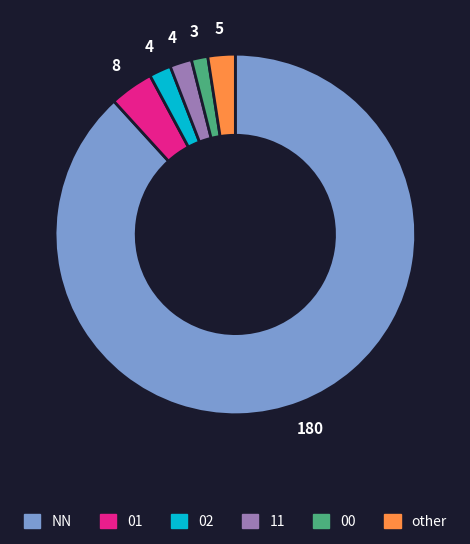

What is the ratio of the value at 00 to the value at other?

0.6